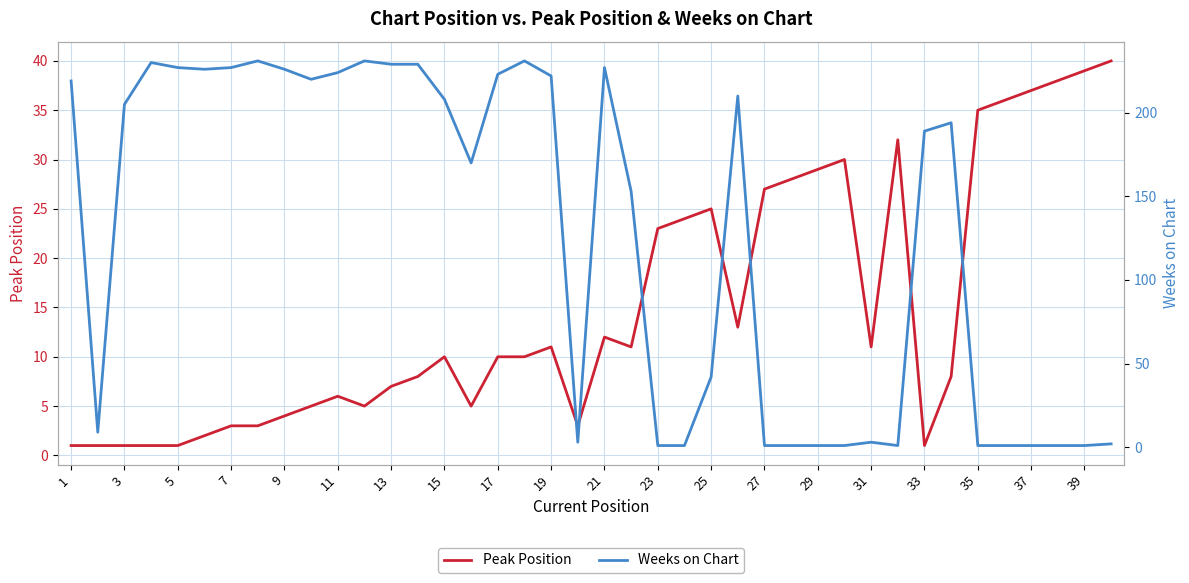

Is it true that Peak Position equals 3 at 7?

True